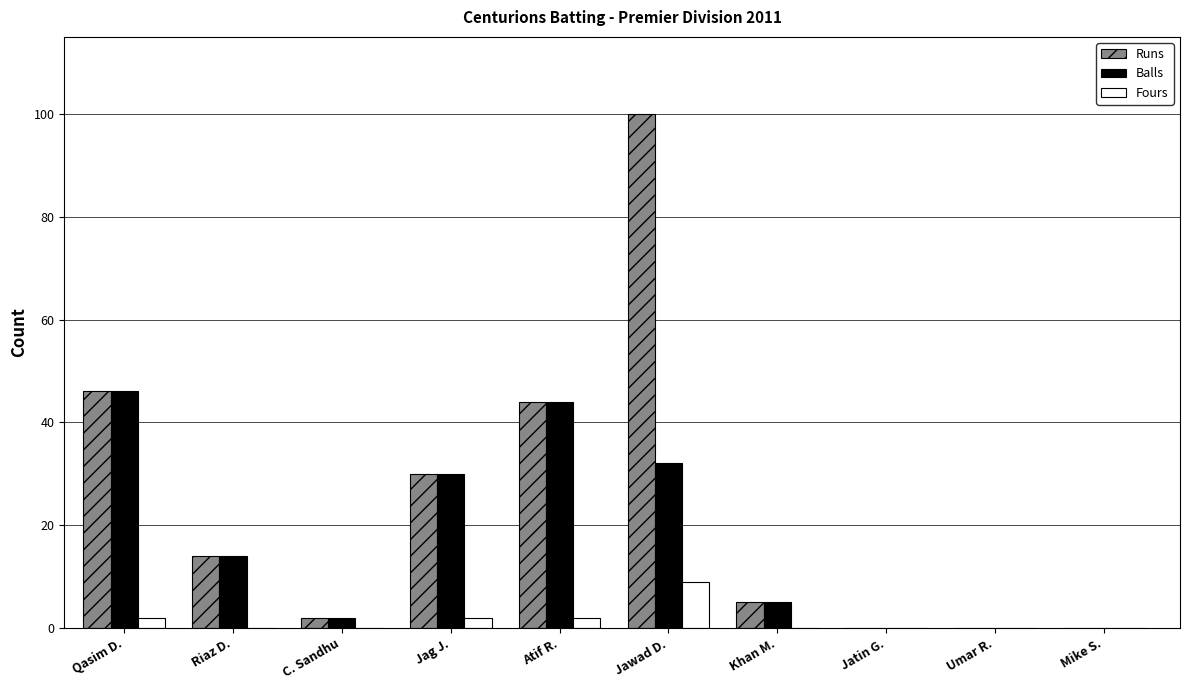

Reading right to left, extract all data points from this chart.

Runs: Mike S.=0	Umar R.=0	Jatin G.=0	Khan M.=5	Jawad D.=100	Atif R.=44	Jag J.=30	C. Sandhu=2	Riaz D.=14	Qasim D.=46
Balls: Mike S.=0	Umar R.=0	Jatin G.=0	Khan M.=5	Jawad D.=32	Atif R.=44	Jag J.=30	C. Sandhu=2	Riaz D.=14	Qasim D.=46
Fours: Mike S.=0	Umar R.=0	Jatin G.=0	Khan M.=0	Jawad D.=9	Atif R.=2	Jag J.=2	C. Sandhu=0	Riaz D.=0	Qasim D.=2